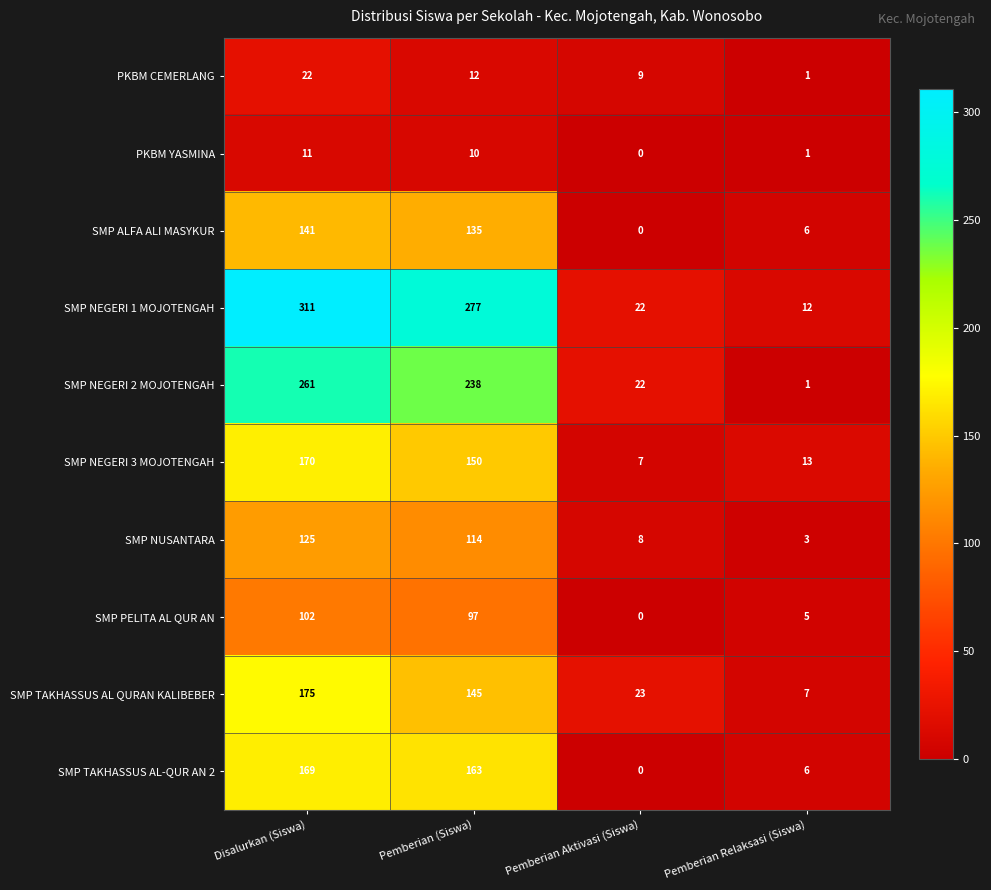

List the series in order of their peak value, lowest first.

PKBM YASMINA, PKBM CEMERLANG, SMP PELITA AL QUR AN, SMP NUSANTARA, SMP ALFA ALI MASYKUR, SMP TAKHASSUS AL-QUR AN 2, SMP NEGERI 3 MOJOTENGAH, SMP TAKHASSUS AL QURAN KALIBEBER, SMP NEGERI 2 MOJOTENGAH, SMP NEGERI 1 MOJOTENGAH